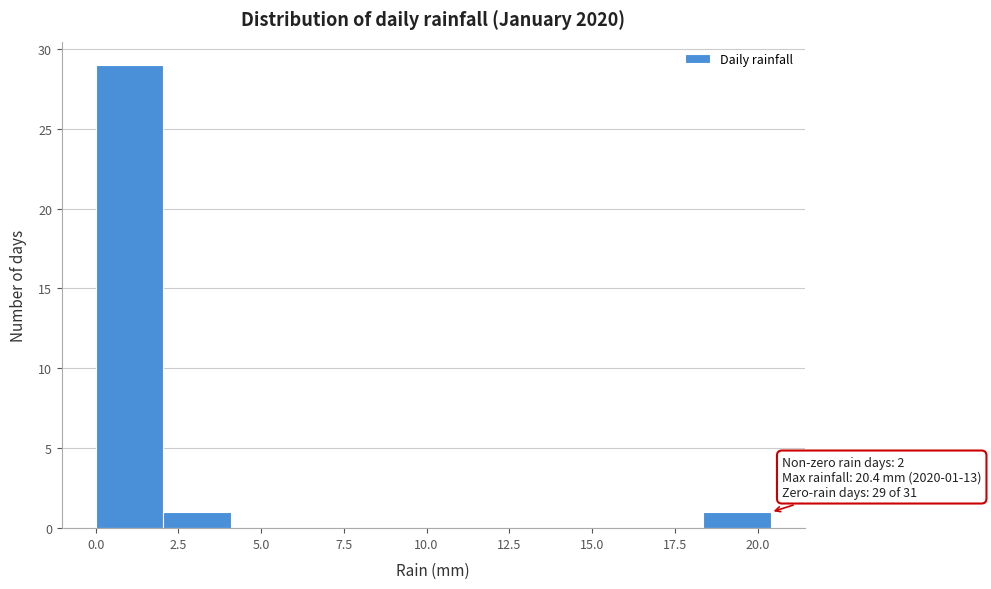

Over which range of the x-axis is the bar tallest?

0.0 to 2.0